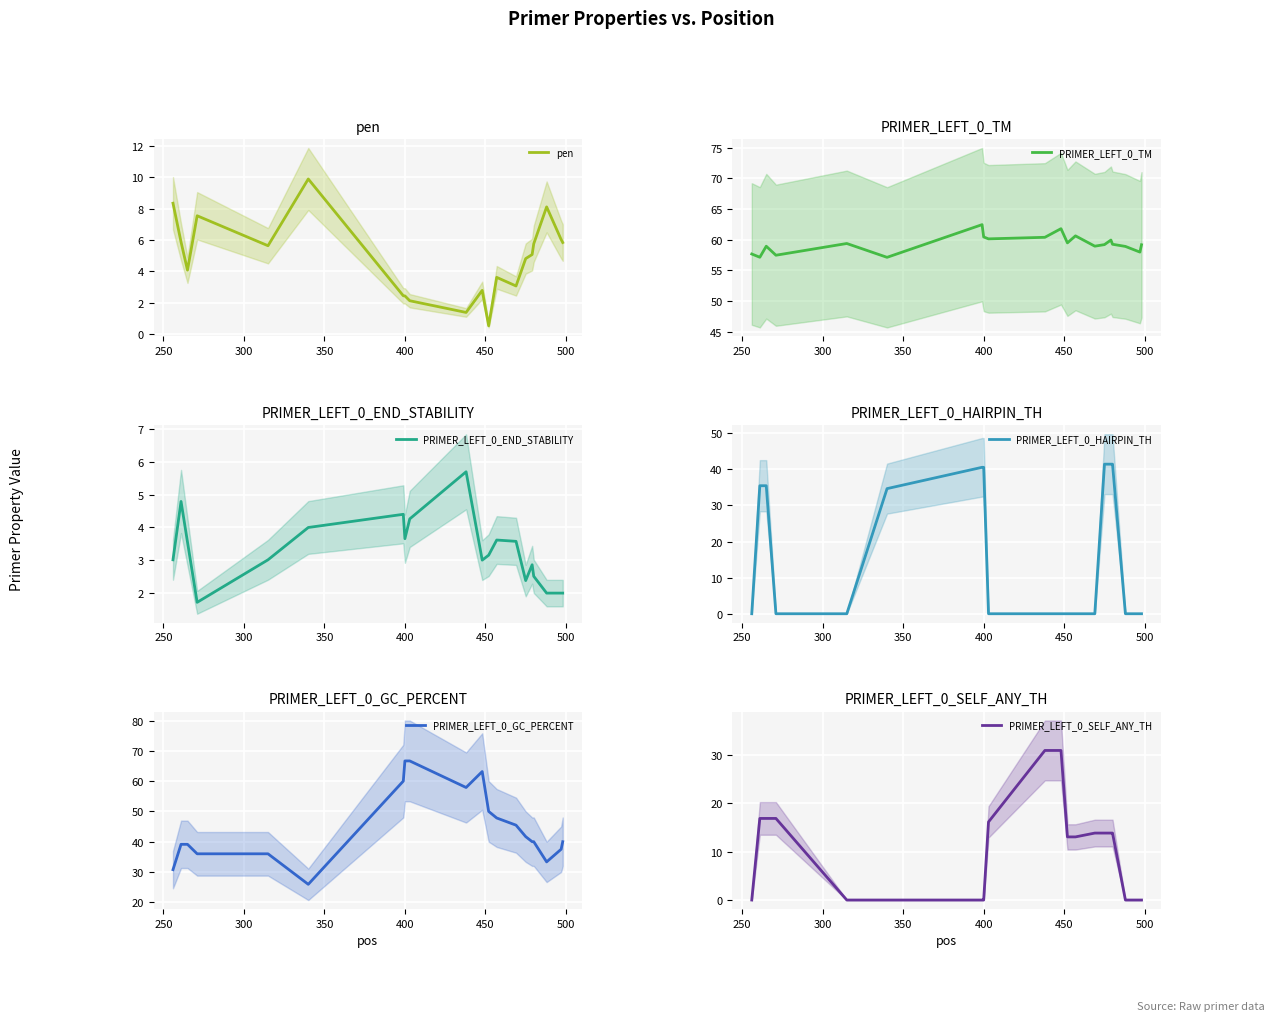

Reading left to right, what are all the values shown in this chart?

pen: 8.3	5.9	4.1	7.5	5.6	9.9	2.4	2.4	2.1	1.4	2.8	0.5	3.6	3.1	4.8	5.1	5.8	8.1	6.0	5.8
PRIMER_LEFT_0_TM: 57.7	57.1	58.9	57.5	59.4	57.1	62.4	60.4	60.1	60.4	61.8	59.5	60.6	58.9	59.2	59.9	59.2	58.9	58.0	59.2
PRIMER_LEFT_0_END_STABILITY: 3.0	4.8	3.6	1.7	3.0	4.0	4.4	3.7	4.3	5.7	3.0	3.2	3.6	3.6	2.4	2.9	2.5	2.0	2.0	2.0
PRIMER_LEFT_0_HAIRPIN_TH: 0.0	35.4	35.4	0.0	0.0	34.6	40.5	40.5	0.0	0.0	0.0	0.0	0.0	0.0	41.4	41.4	41.4	0.0	0.0	0.0
PRIMER_LEFT_0_GC_PERCENT: 30.8	39.1	39.1	36.0	36.0	25.9	60.0	66.7	66.7	57.9	63.2	50.0	47.8	45.5	41.7	40.0	40.0	33.3	37.5	40.0
PRIMER_LEFT_0_SELF_ANY_TH: 0.0	16.8	16.8	16.8	0.0	0.0	0.0	0.0	16.1	30.9	30.9	13.0	13.0	13.8	13.8	13.8	13.8	0.0	0.0	0.0